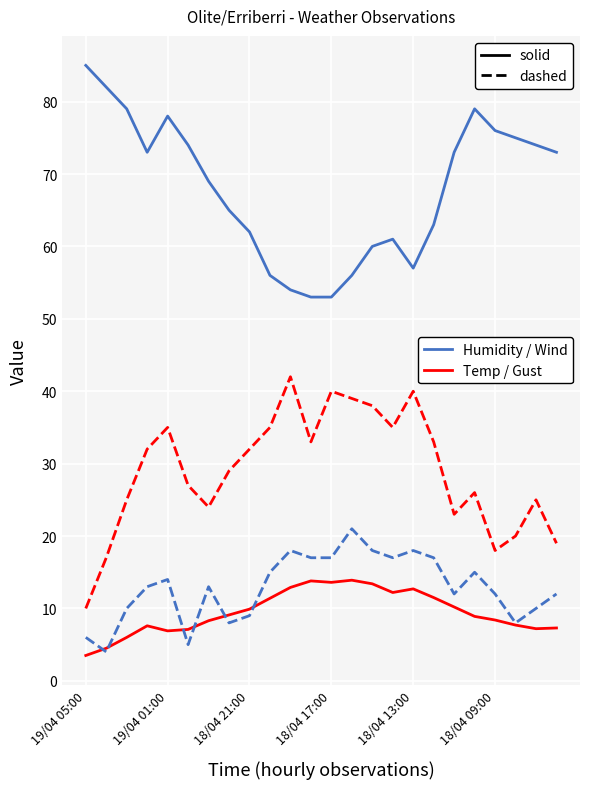

What is the maximum value shown in the chart?

85.0